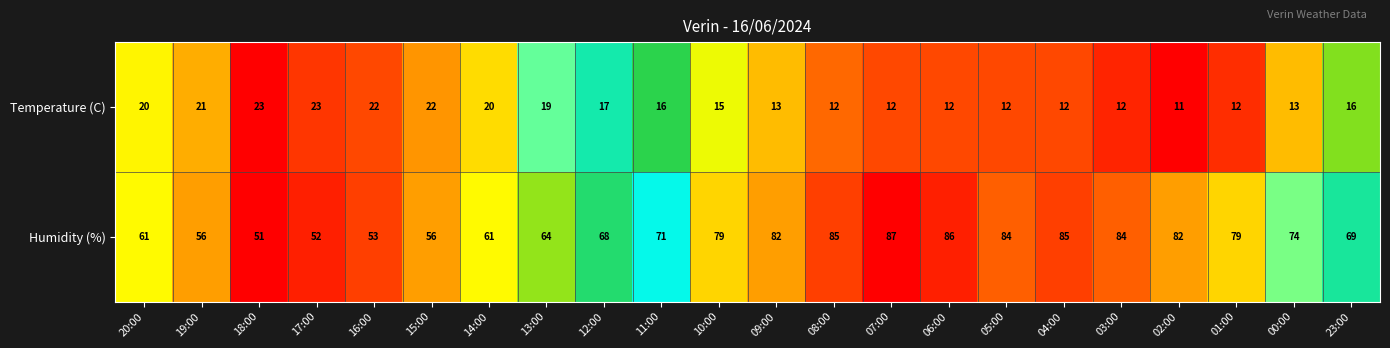

Which series has the largest total across all categories?

Humidity (%)